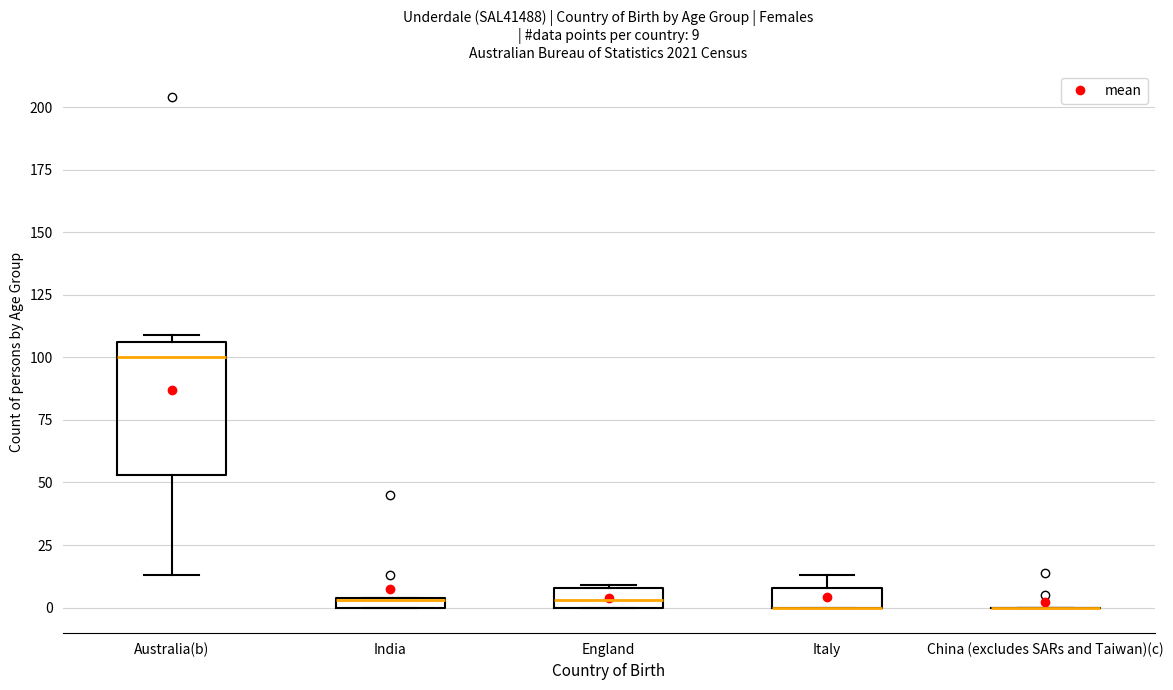

Which box is the tallest, from its lower edge to its upper edge?

Australia(b)